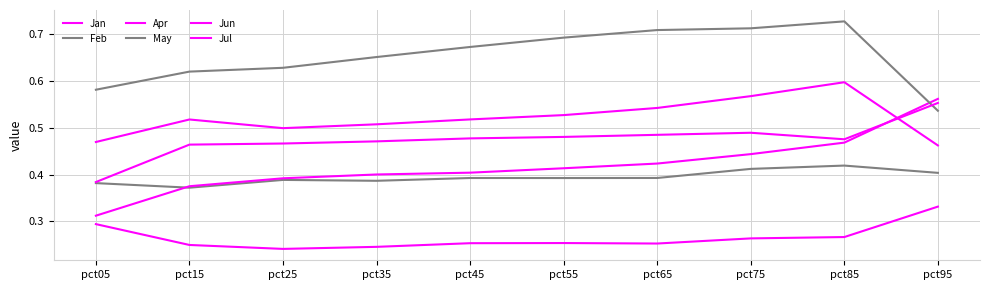

What is the lowest value of the Jan series?

0.2